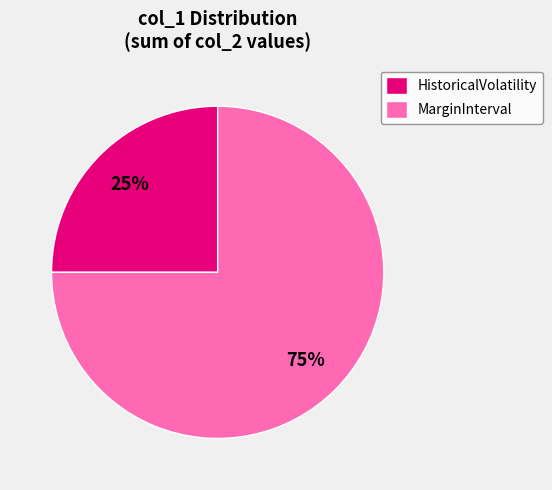

To the nearest percent, what is the difference between the largest and smallest slice percentages?

50%